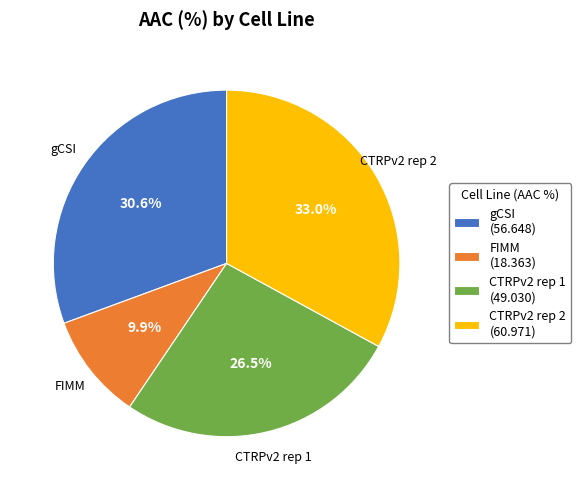

Count the number of slices in the pie.

4